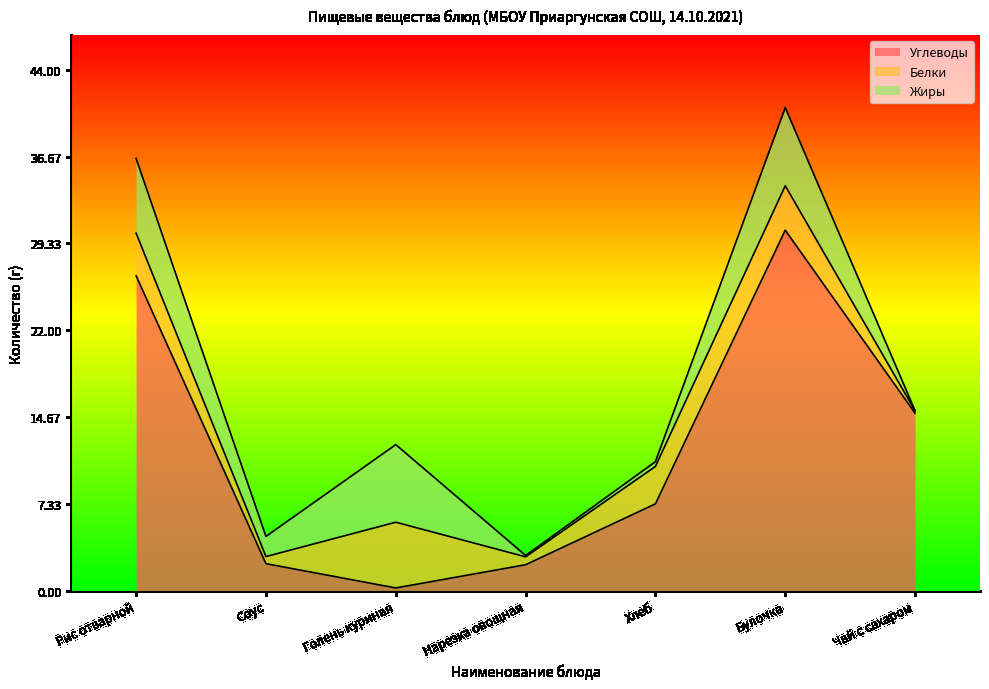

What is the maximum value shown in the chart?

30.4